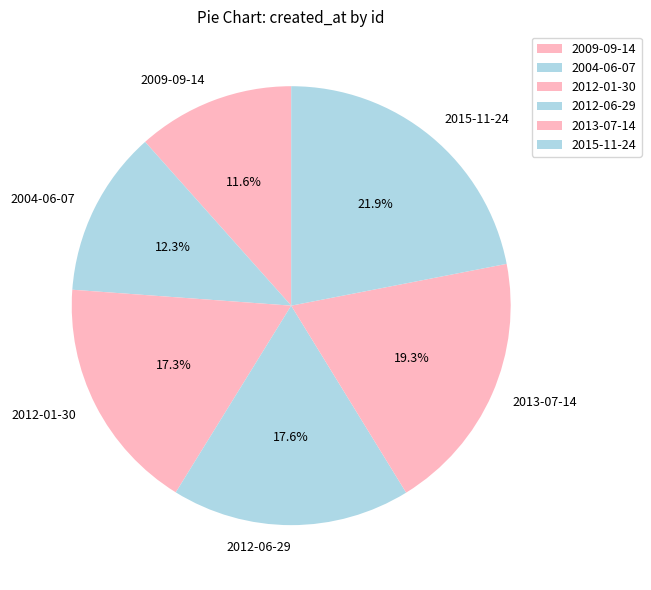

Which has a higher value, 2015-11-24 or 2009-09-14?

2015-11-24